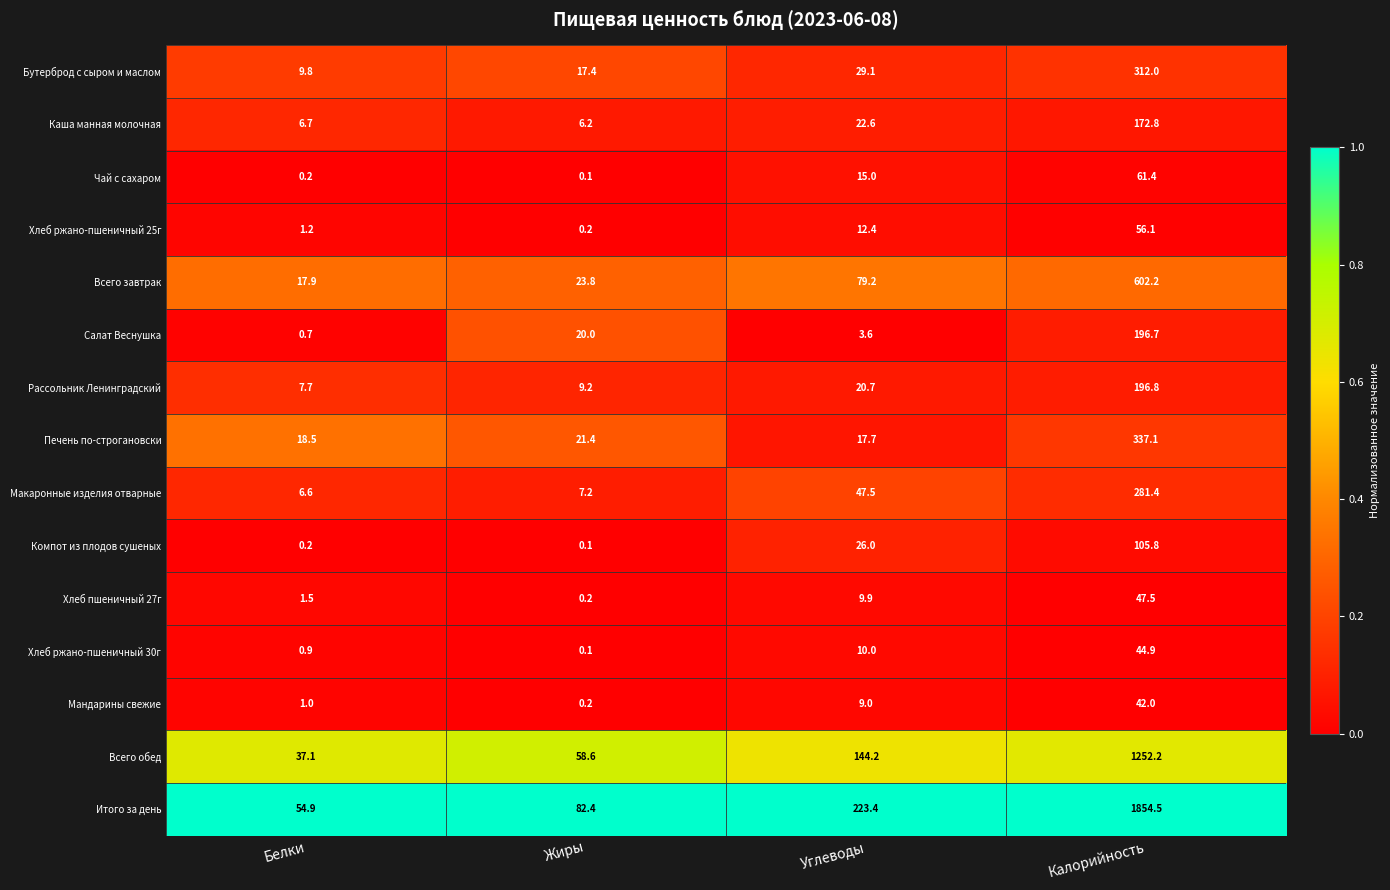

What is the sum of the Всего обед values at Углеводы and Жиры?

202.8